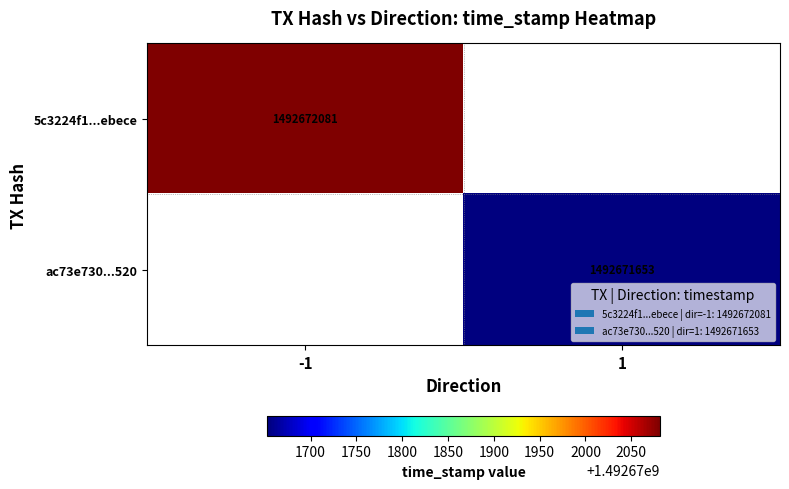

The value of ac73e730c04c1c28dc1a9e1f98274ea35813520 at direction is 2. True or false?

False